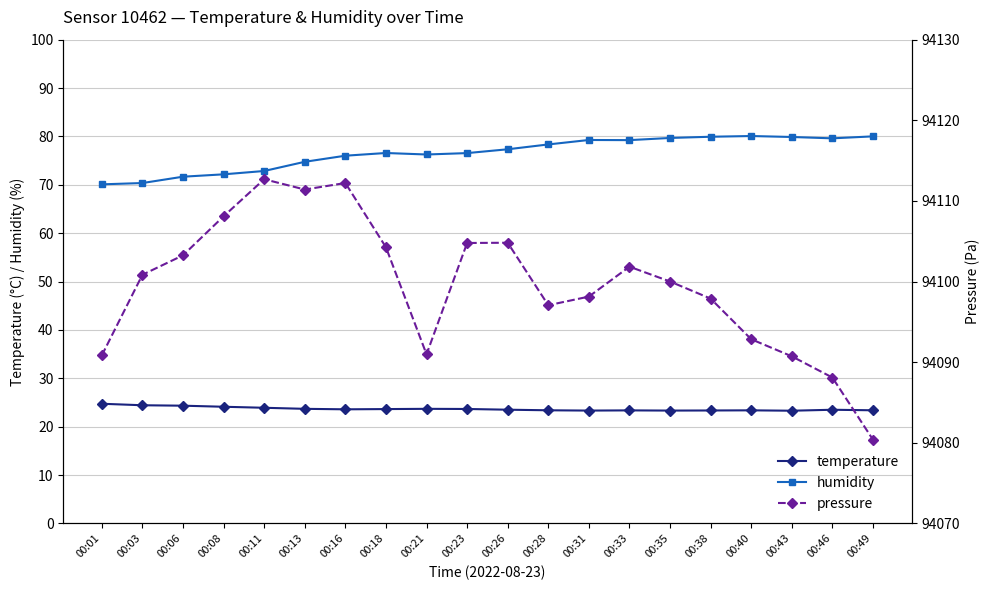

What is the difference between the maximum and minimum values in the temperature series?

1.4